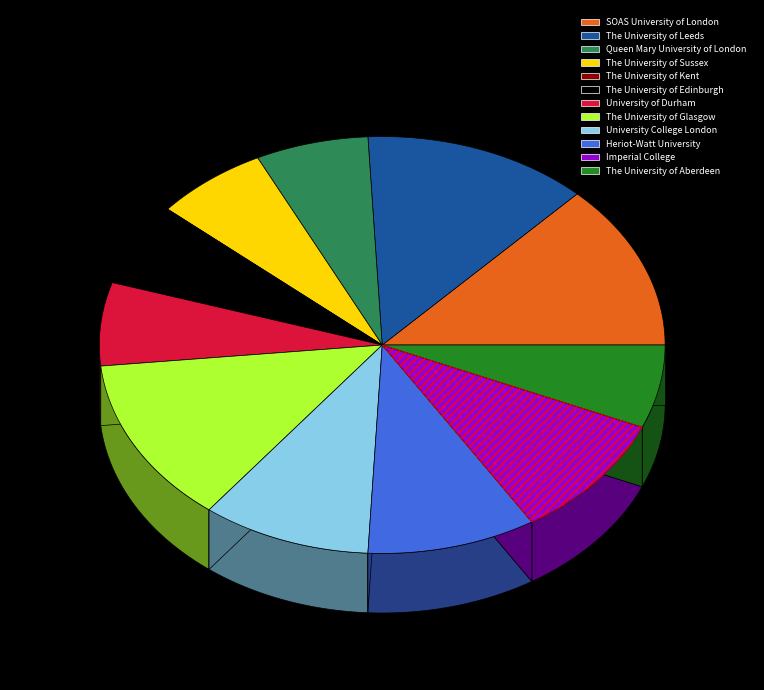

What is the total percentage of The University of Leeds and The University of Kent?

12.9%